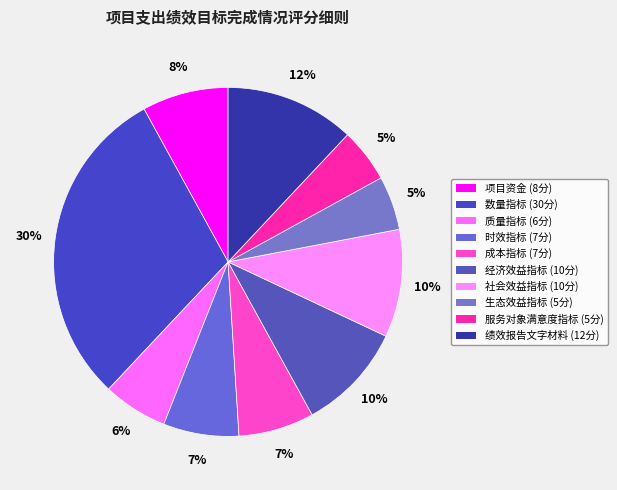

To the nearest percent, what is the average slice percentage?

10%